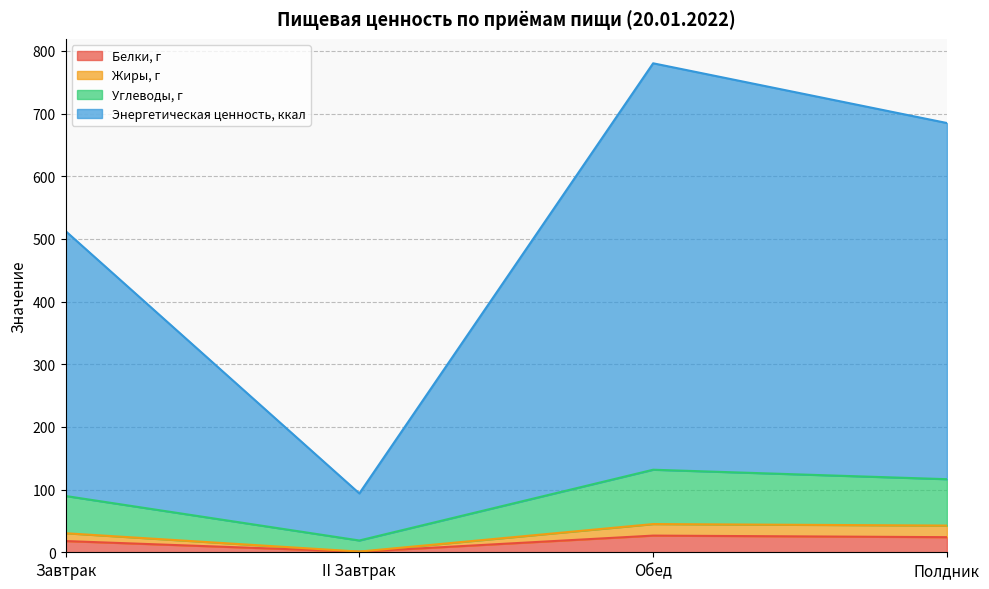

What is the label of the 4th point from the right?

Завтрак